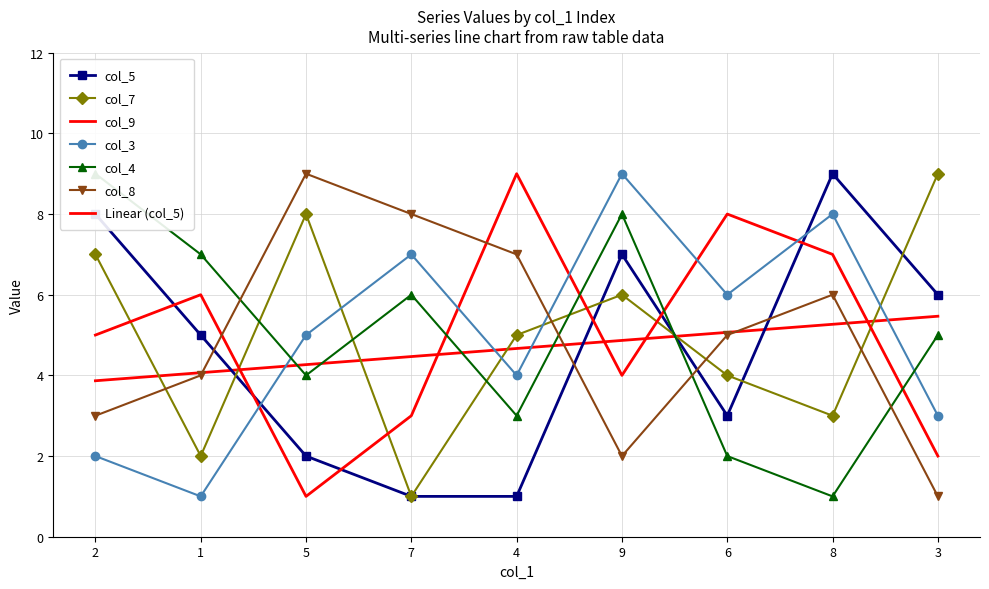

Is this an area chart (filled region under the line)?

No